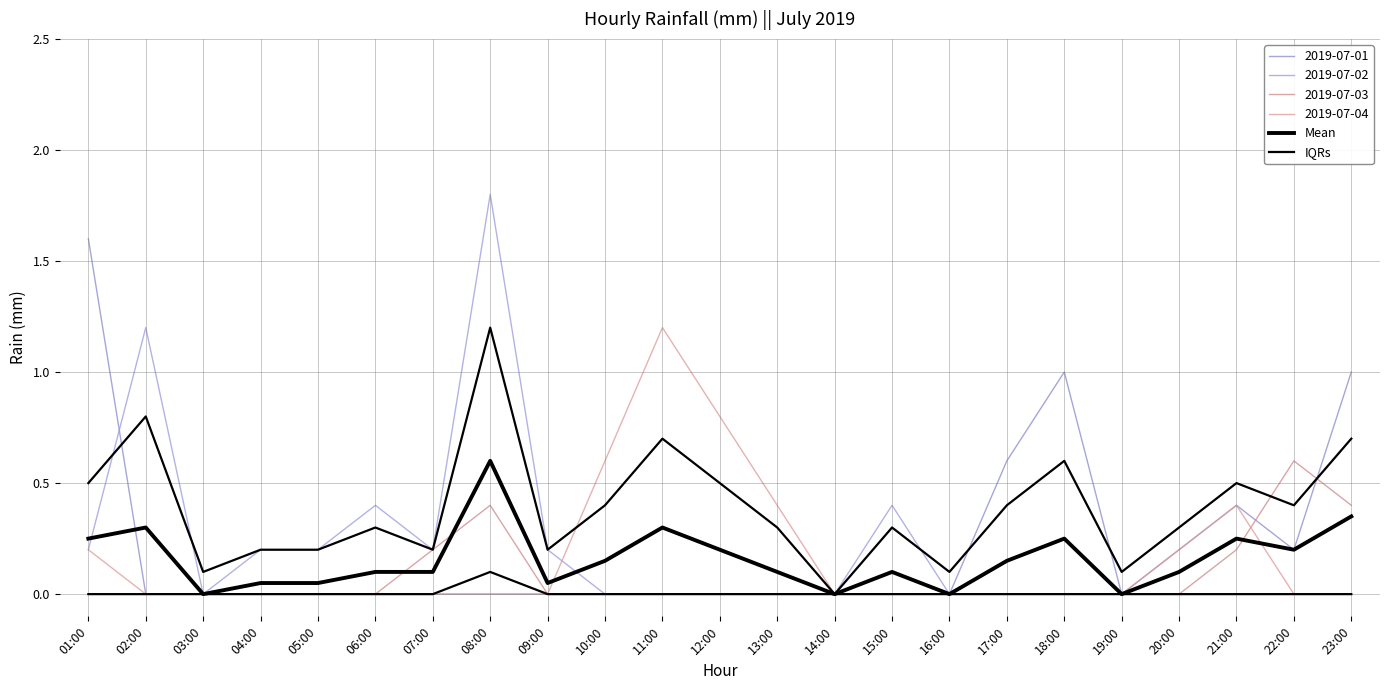

True or false: IQRs has more than 2 points higher than both neighbors.

True